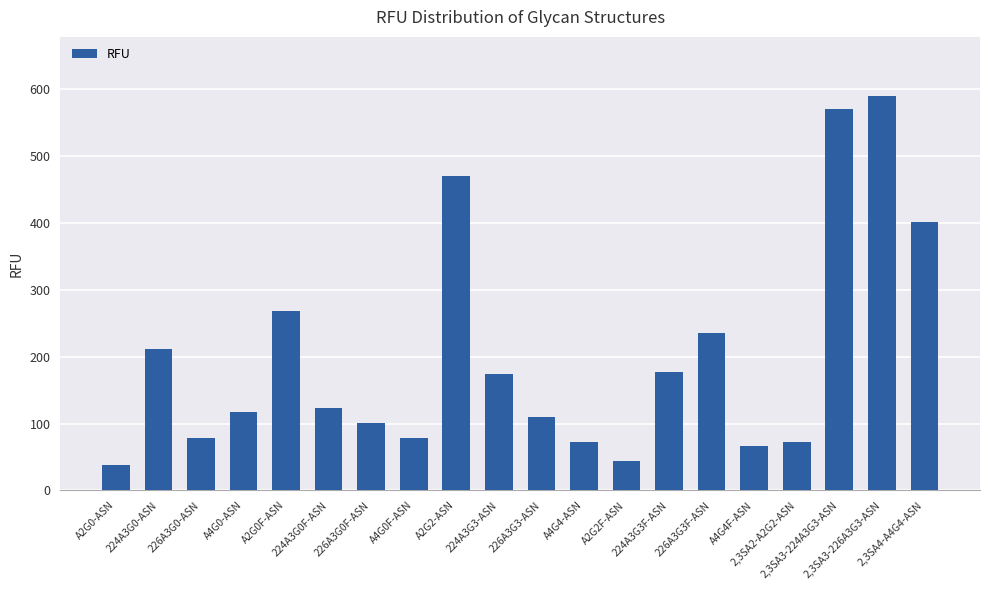

What is the value of the 11th bar from the left?

109.5